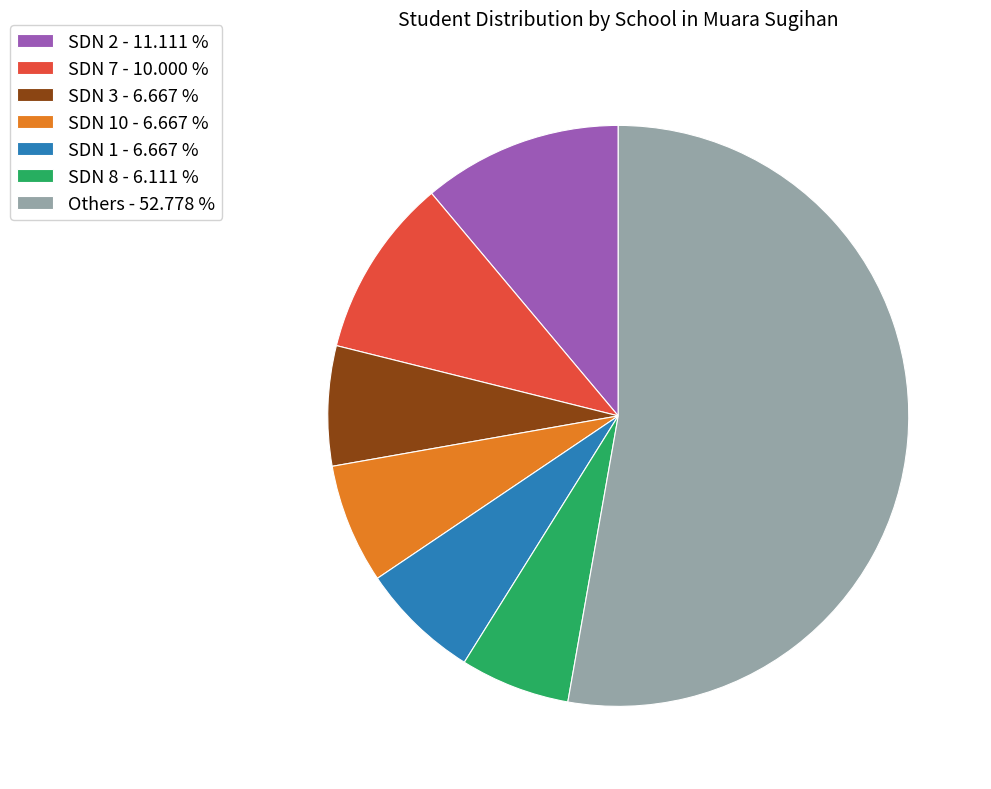

Count the number of slices in the pie.

7